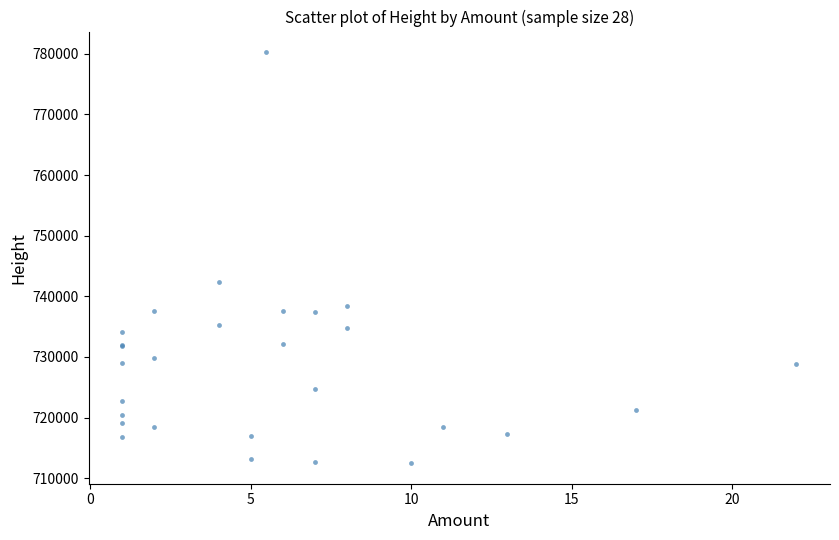

What Y value in the scatter plot is closest to 746373?

742276